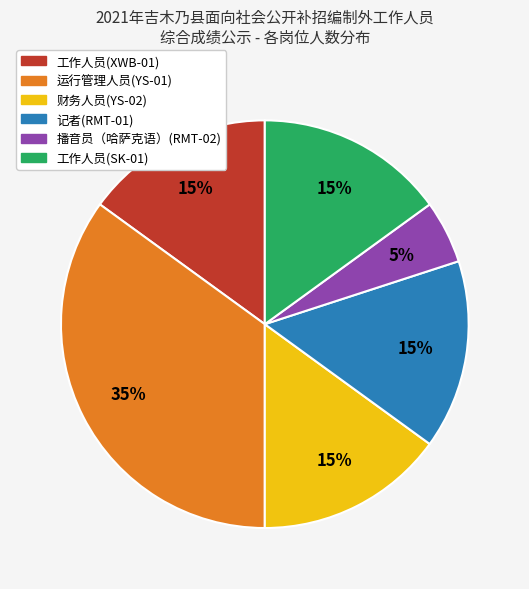

Is 播音员（哈萨克语）(RMT-02) the majority of the pie?

No